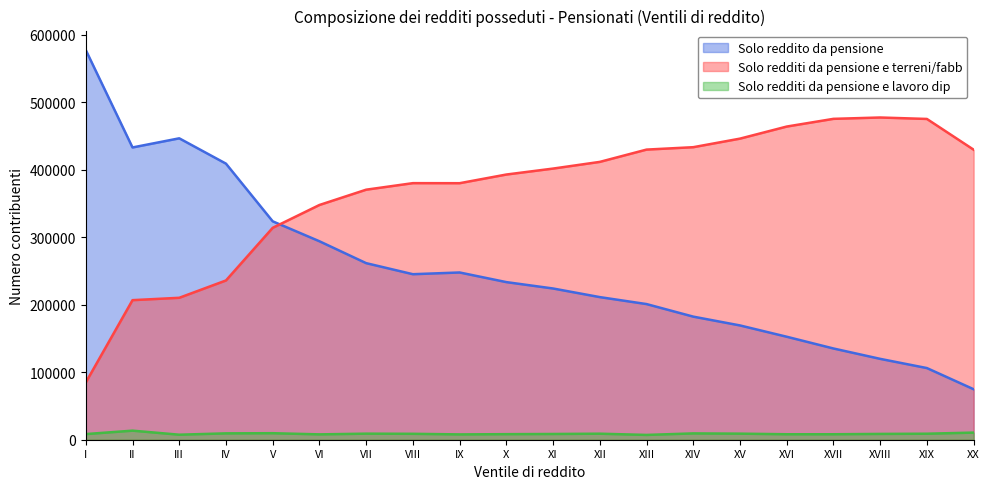

Where is the first local minimum for Solo redditi da pensione e lavoro dip?

III